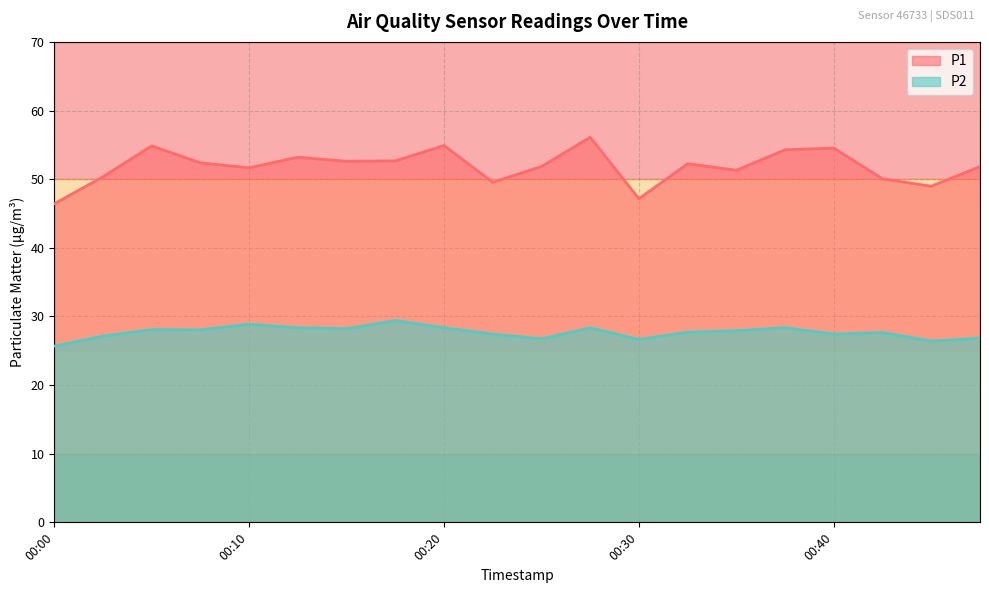

Reading left to right, what are all the values shown in this chart?

P1: 00:00=46.4	00:03=50.4	00:05=54.9	00:08=52.4	00:10=51.6	00:13=53.2	00:15=52.6	00:18=52.7	00:20=54.9	00:23=49.5	00:25=51.9	00:28=56.1	00:30=47.1	00:32=52.2	00:35=51.3	00:37=54.3	00:40=54.5	00:42=50.0	00:45=49.0	00:47=51.8
P2: 00:00=25.7	00:03=27.1	00:05=28.1	00:08=28.1	00:10=28.9	00:13=28.4	00:15=28.2	00:18=29.4	00:20=28.4	00:23=27.4	00:25=26.7	00:28=28.3	00:30=26.6	00:32=27.7	00:35=27.9	00:37=28.4	00:40=27.4	00:42=27.6	00:45=26.4	00:47=26.8